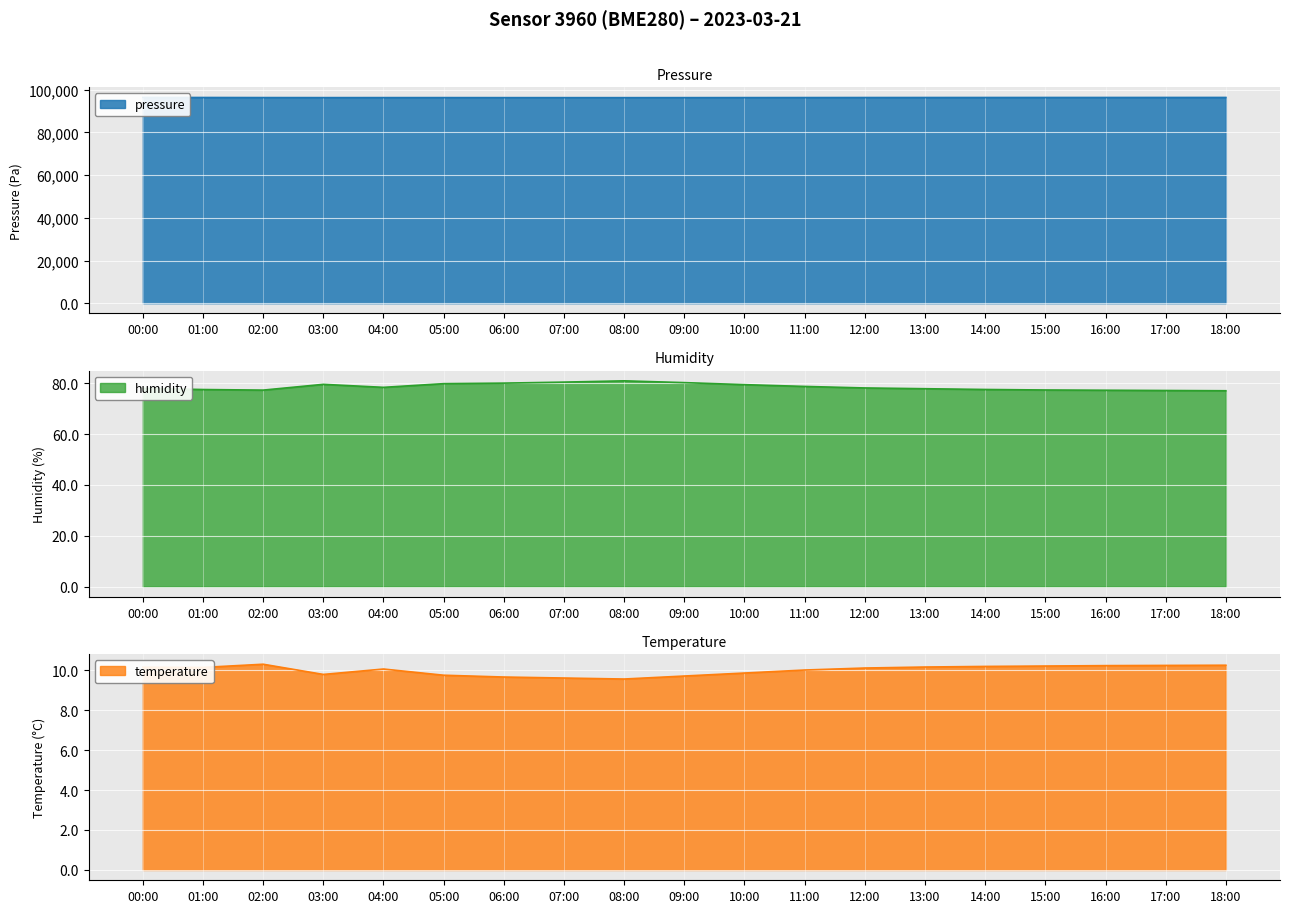

What are all the series names shown in the legend?

pressure, humidity, temperature